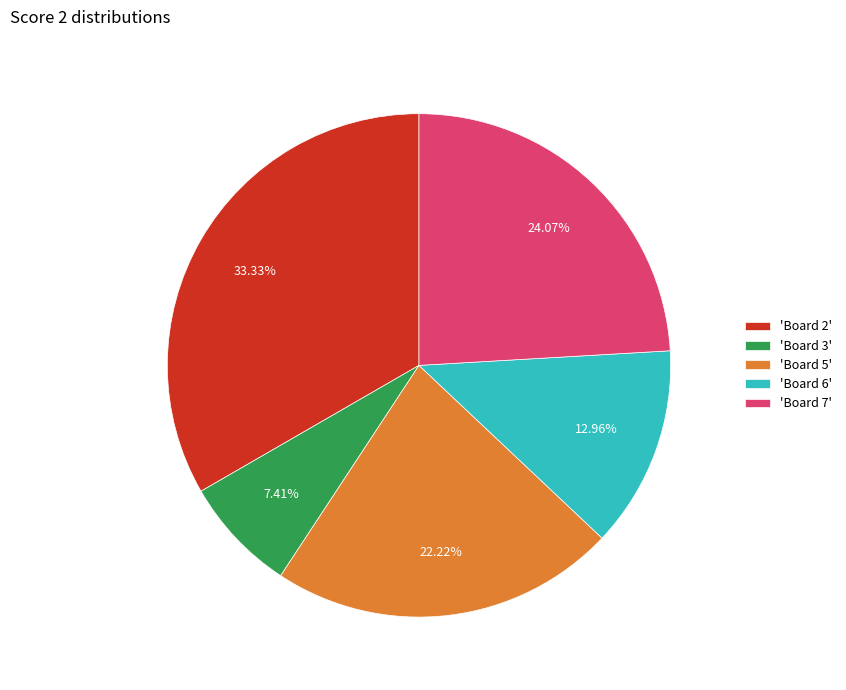

Does 'Board 2' account for over 50% of the chart?

No